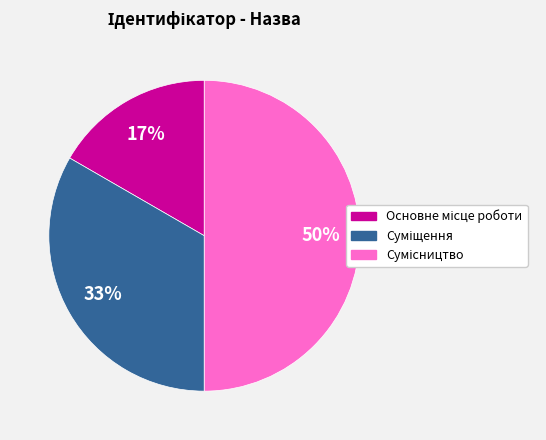

To the nearest percent, what is the difference between the largest and smallest slice percentages?

33%